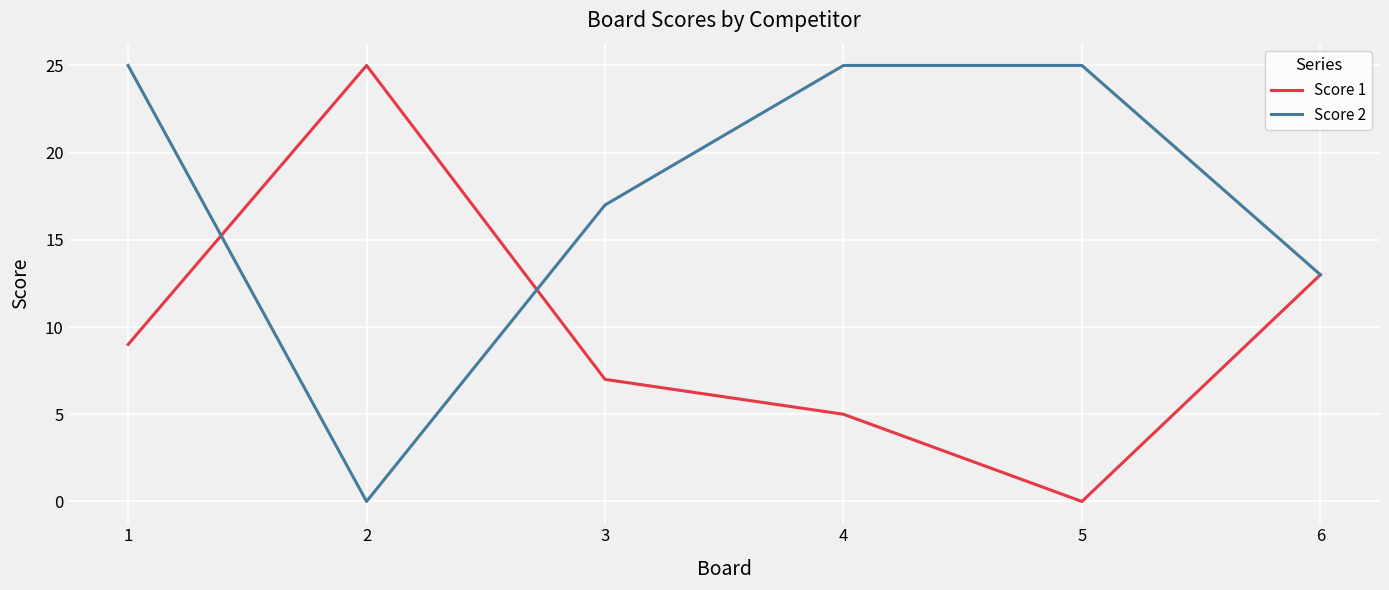

Reading left to right, transcribe all the data shown in this chart.

Score 1: 1=9	2=25	3=7	4=5	5=0	6=13
Score 2: 1=25	2=0	3=17	4=25	5=25	6=13